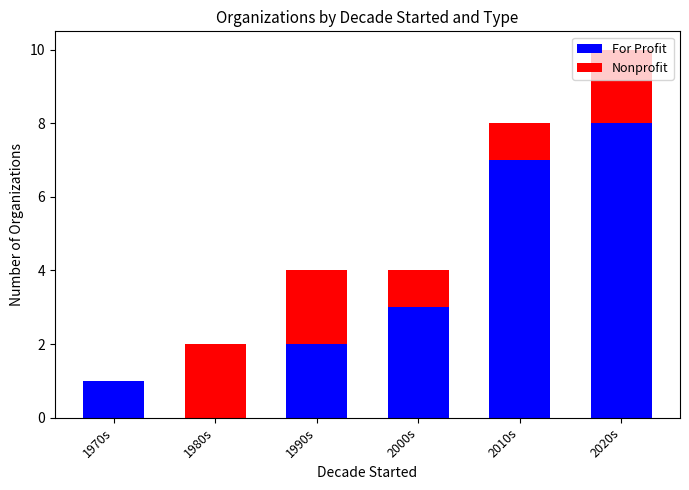

Read the For Profit value at 1990s.

2